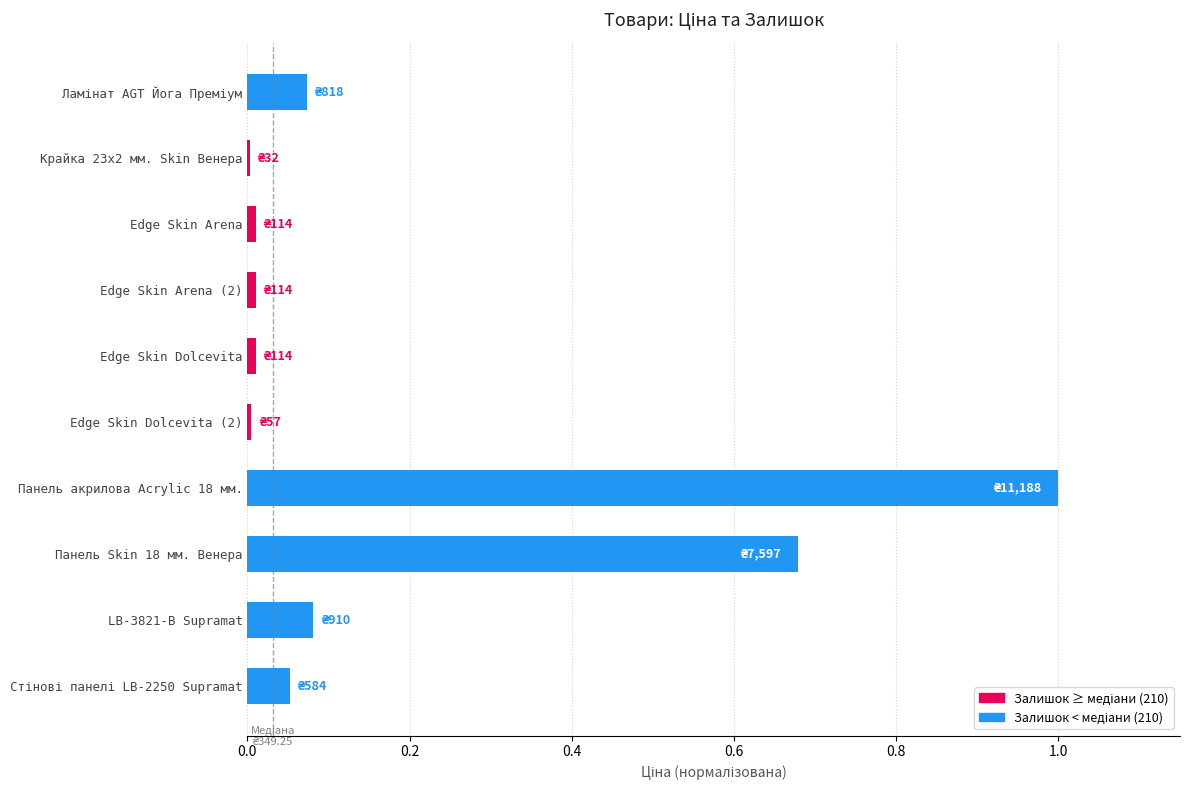

Does the chart contain stacked bars?

No